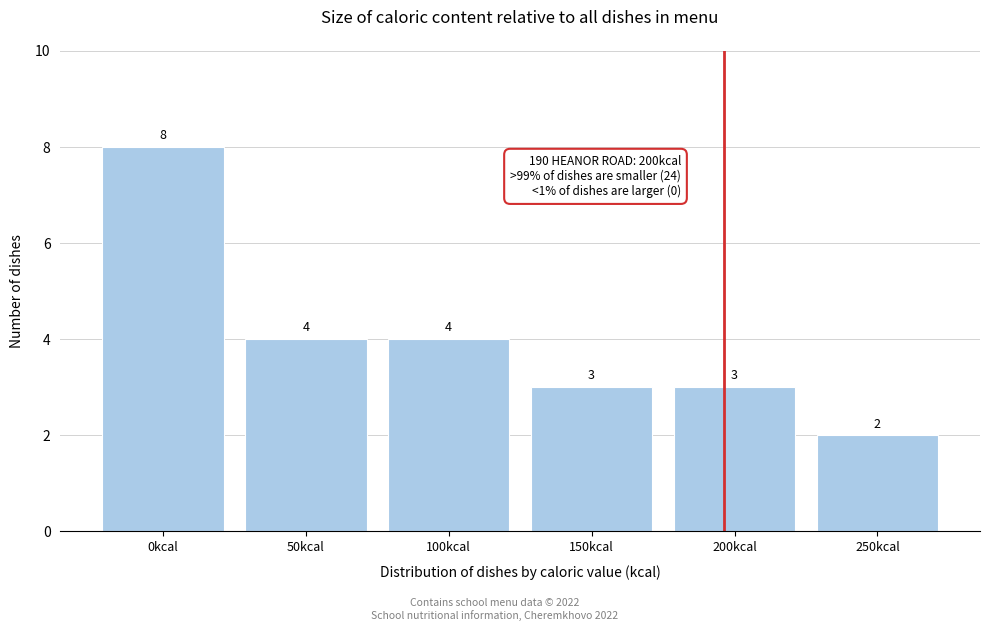

Reading left to right, transcribe all the data shown in this chart.

8	4	4	3	3	2